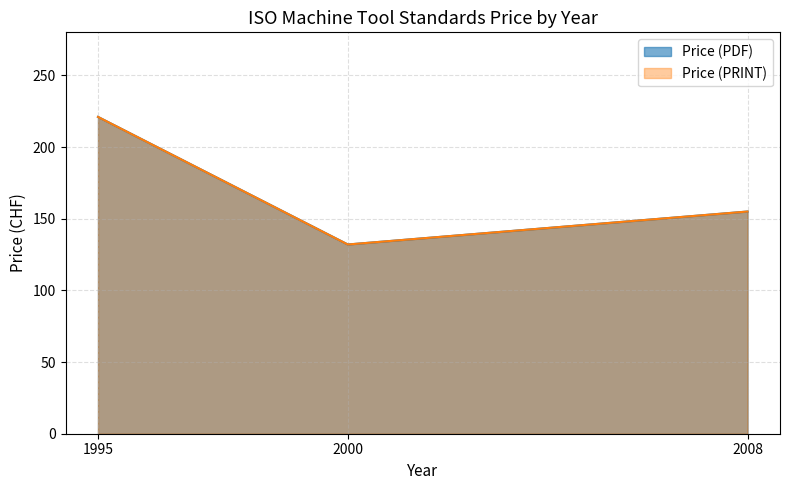

Rank the series by their maximum value, from lowest to highest.

Price (PDF), Price (PRINT)